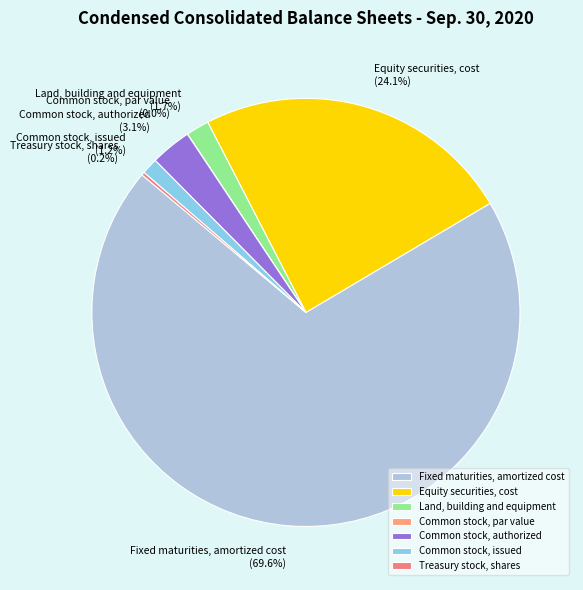

To the nearest percent, what is the average slice percentage?

14%